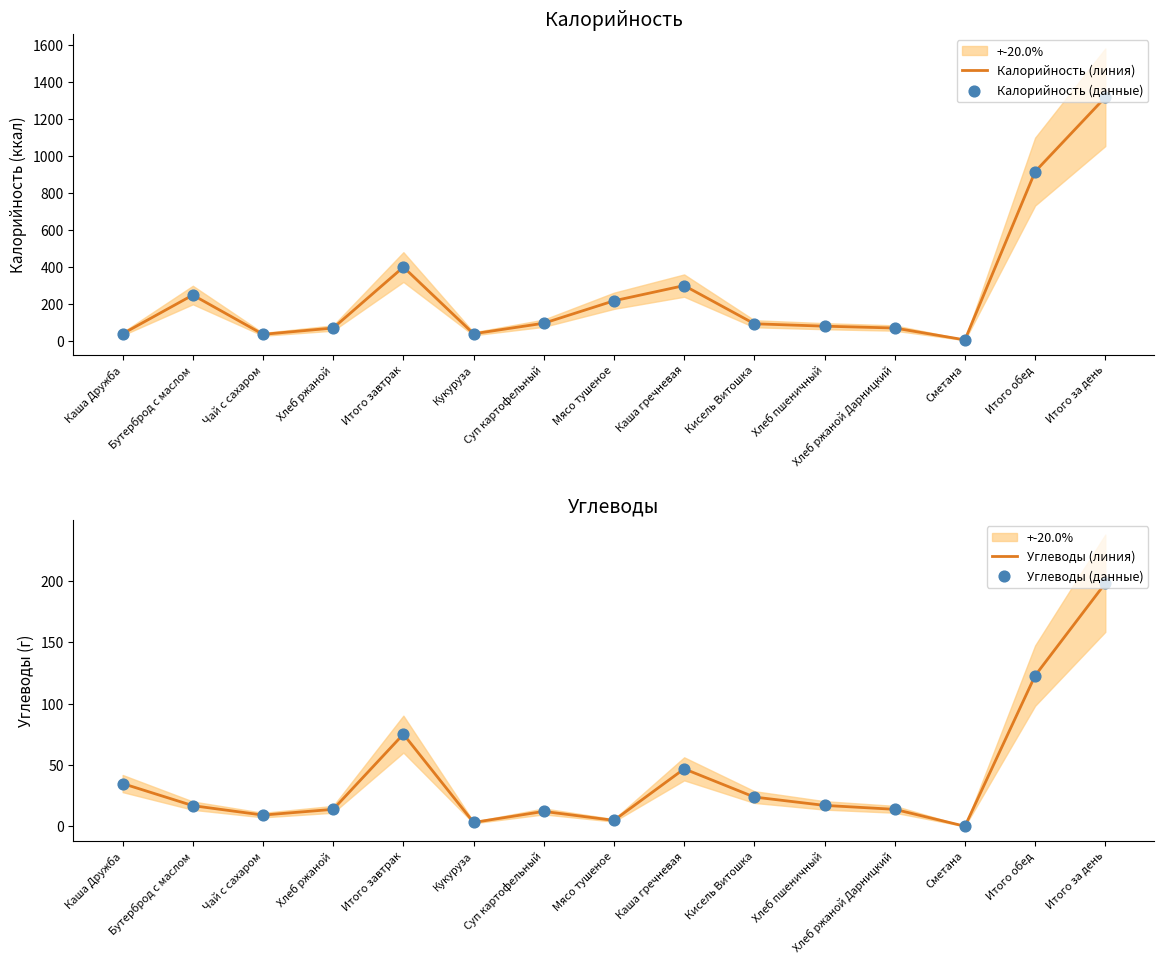

Which series has the widest spread of Y values?

Калорийность (линия)